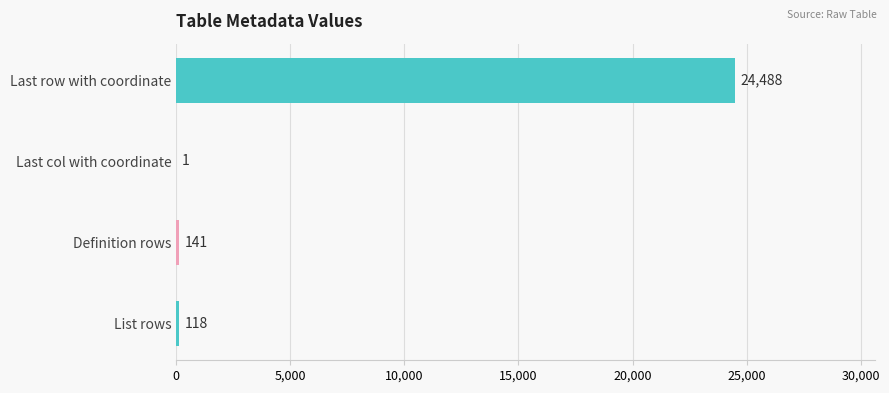

Count the number of data series in this chart.

1